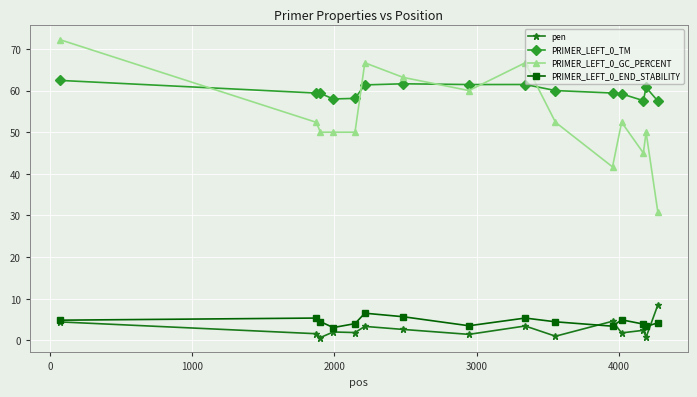

True or false: pen and PRIMER_LEFT_0_GC_PERCENT intersect in this chart.

False